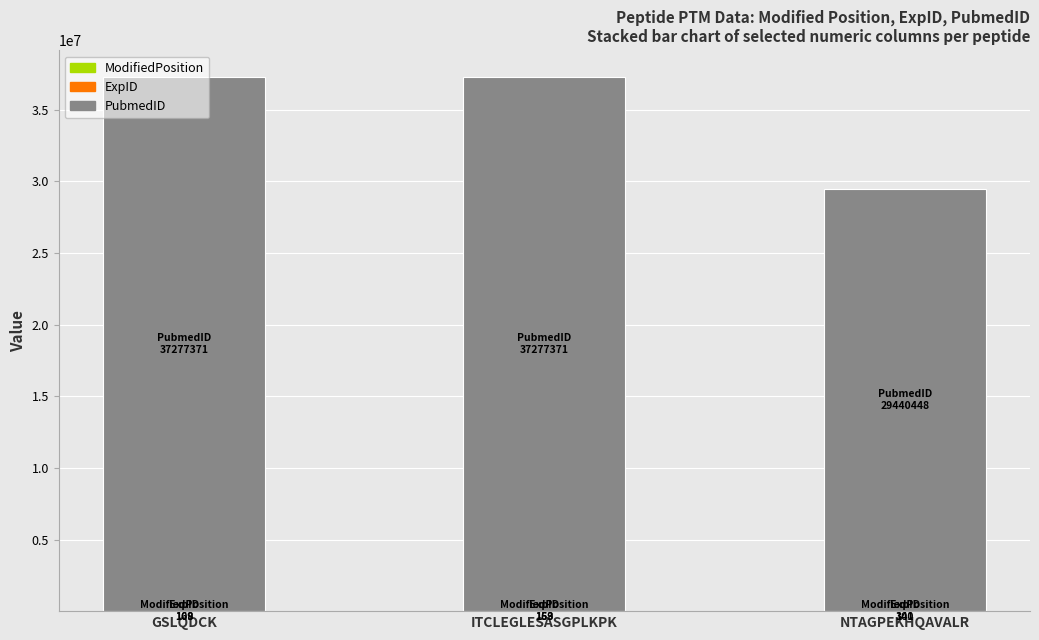

How many data points does each series have?

3